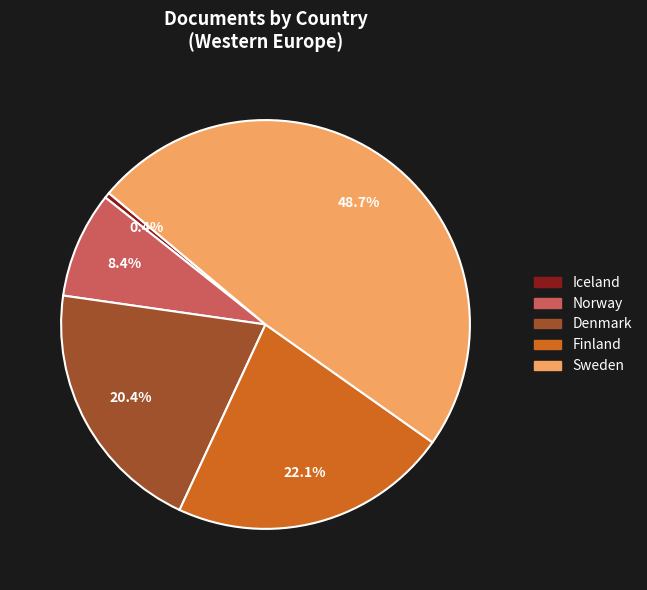

To the nearest percent, what percentage of the pie is Sweden?

49%